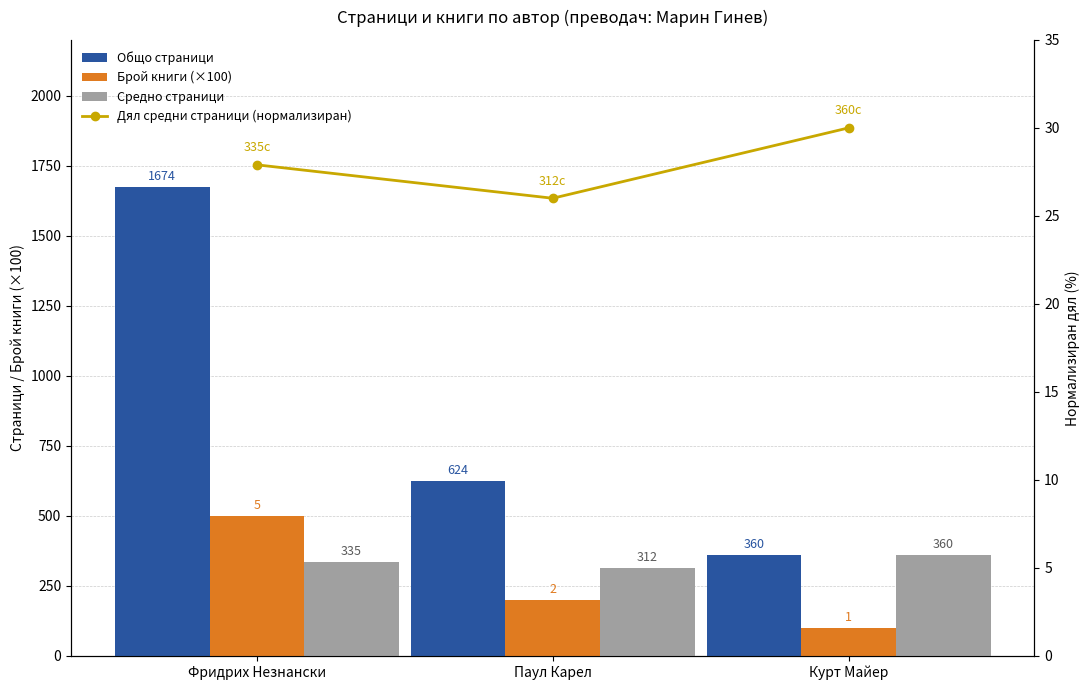

Reading right to left, list all the values displayed in this chart.

Общо страници: 360.0	624.0	1674.0
Брой книги (×100): 100.0	200.0	500.0
Средно страници: 360.0	312.0	334.8
Дял средни страници (нормализиран): 30.0	26.0	27.9